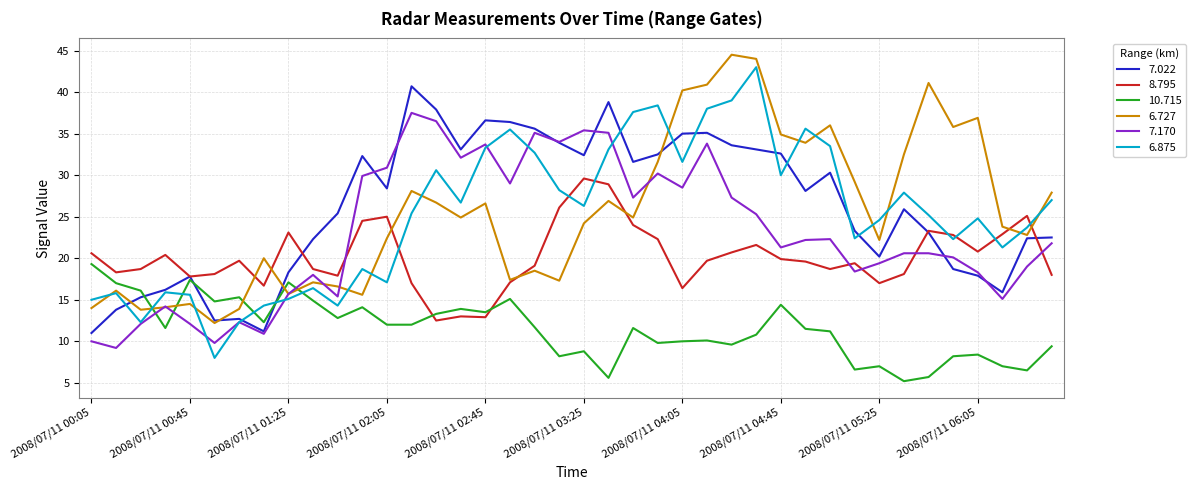

What are all the series names shown in the legend?

7.022, 8.795, 10.715, 6.727, 7.170, 6.875